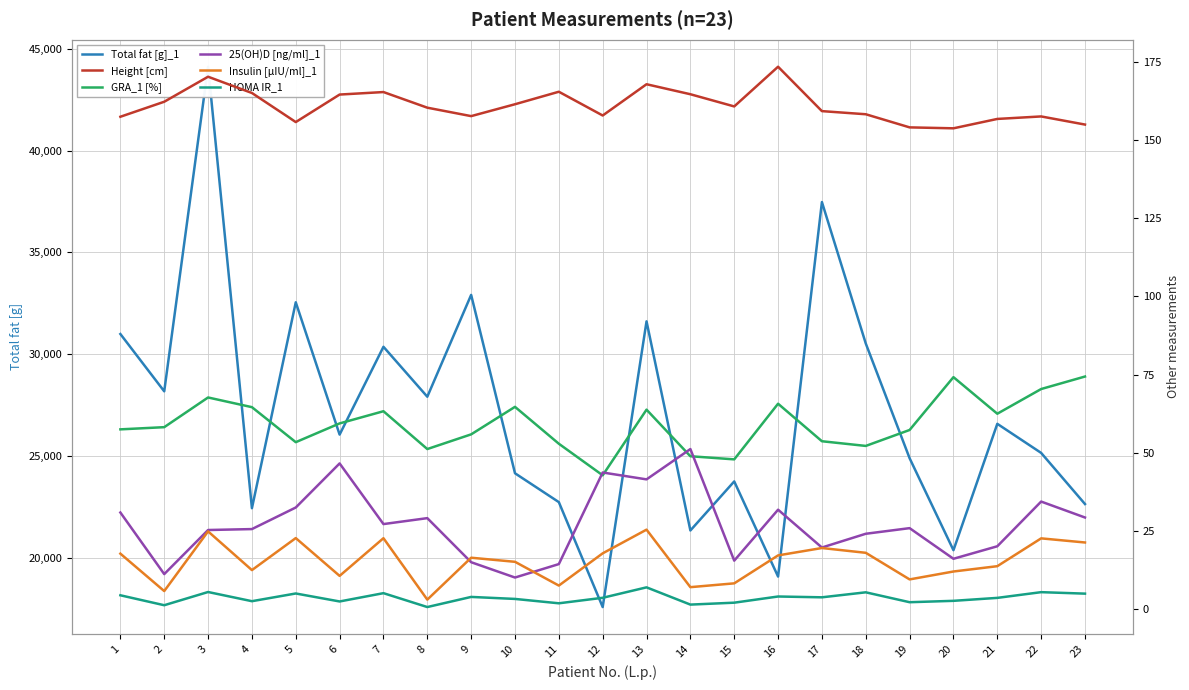

At which label does Total fat [g]_1 reach its minimum?

12